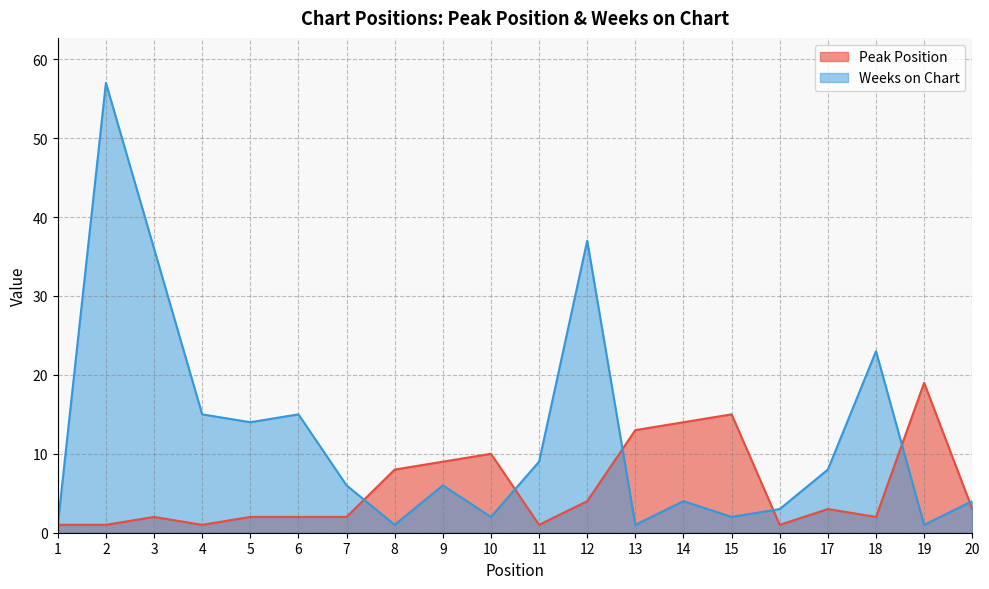

True or false: Peak Position has more than 1 interior local peaks.

True